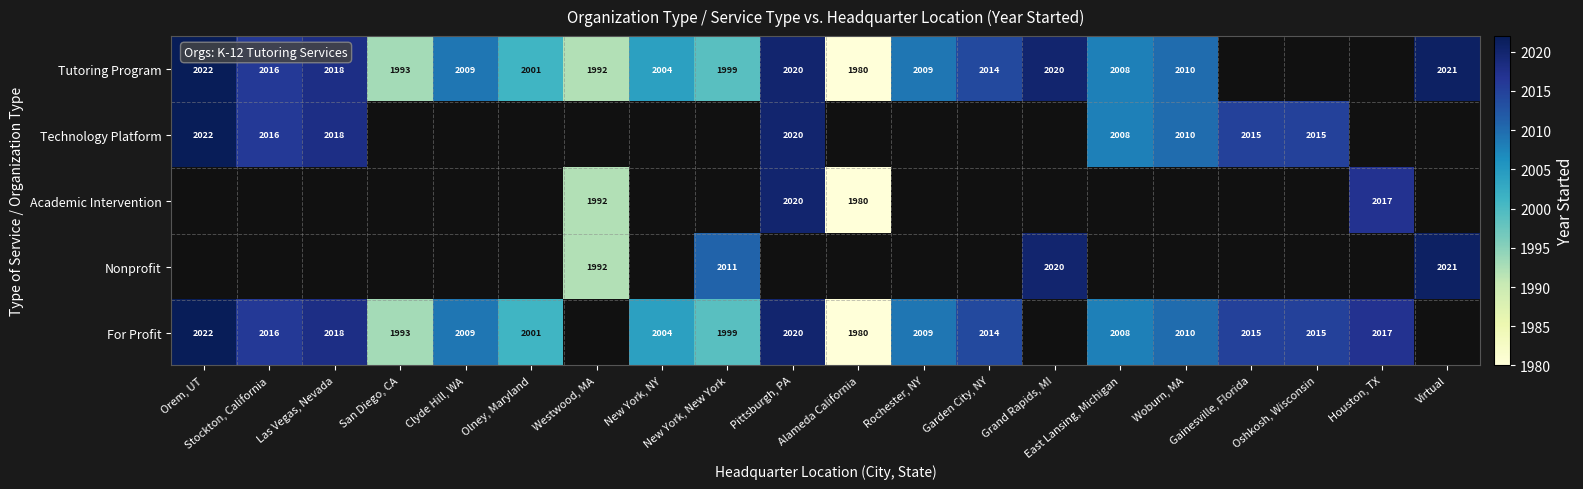

At how many categories does at least one series exceed 2003?

16